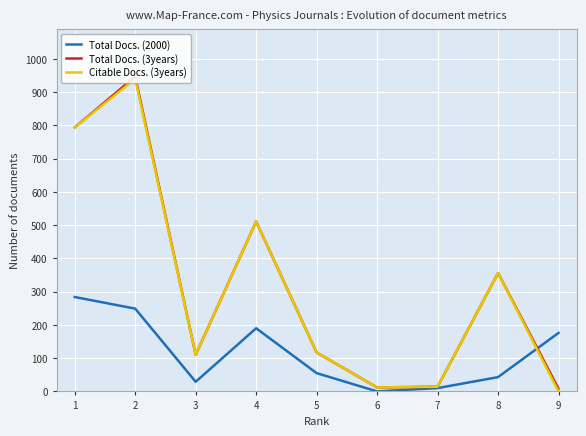

What is the sum of all Total Docs. (2000) values?

1036